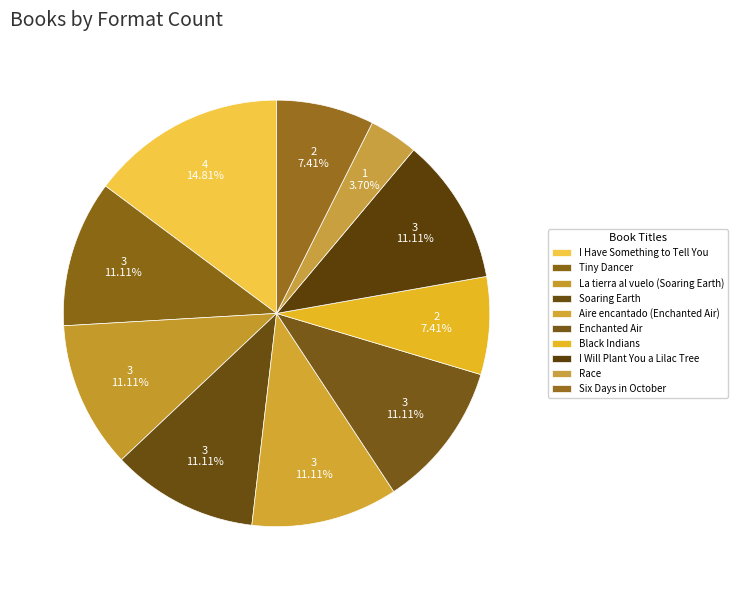

Approximately how many times larger is the value at Soaring Earth compared to La tierra al vuelo (Soaring Earth)?

1.0